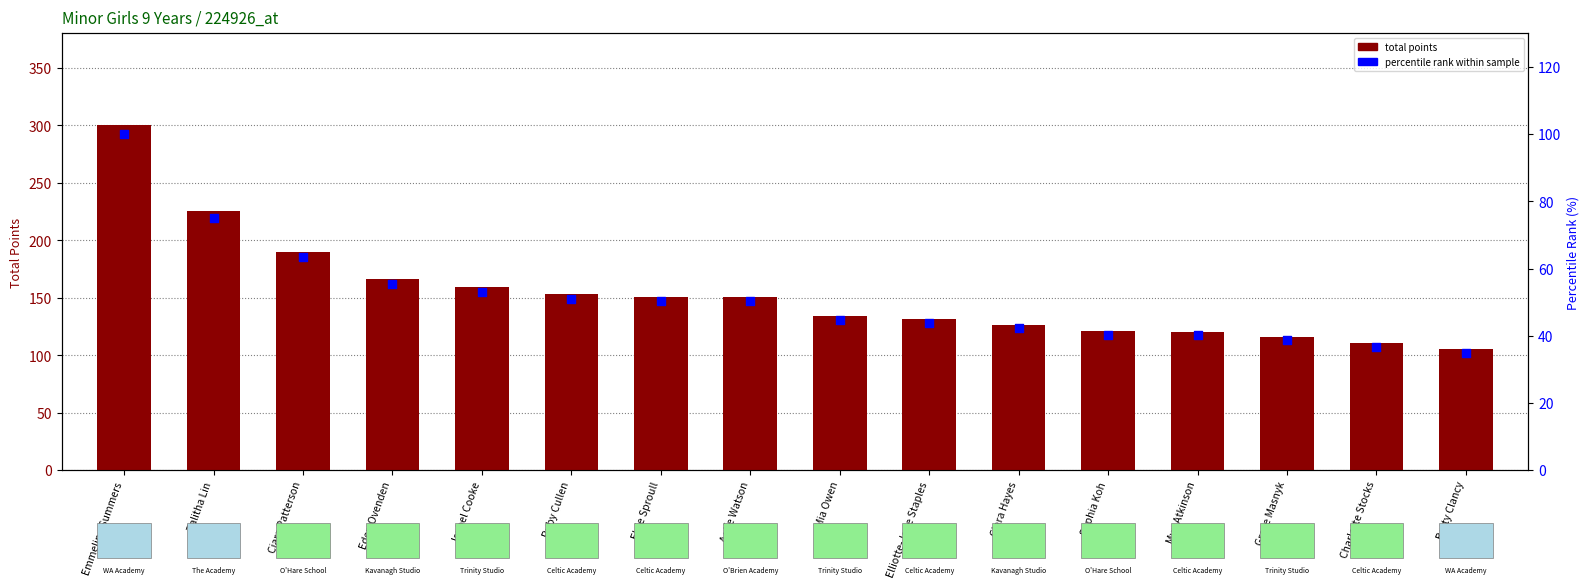

At how many categories does at least one series exceed 104?

16